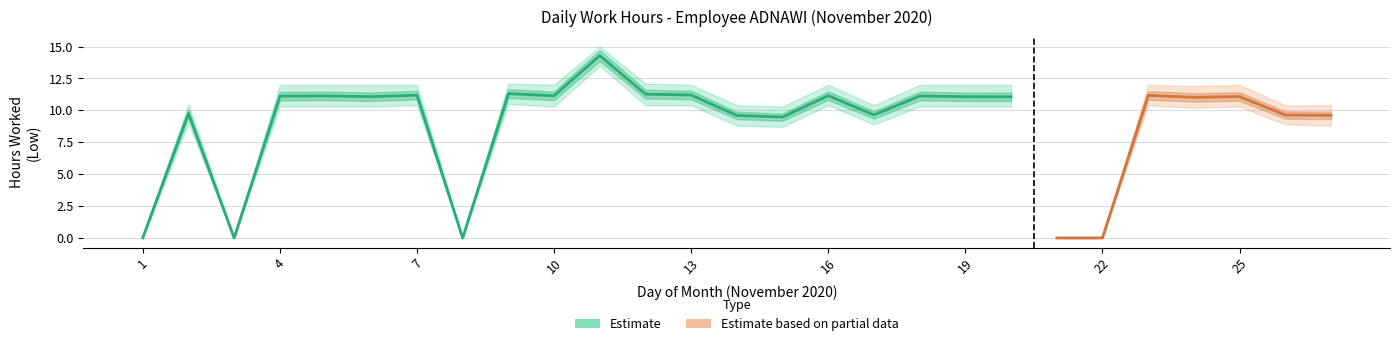

How many data points in Low_lower are above 10?

16